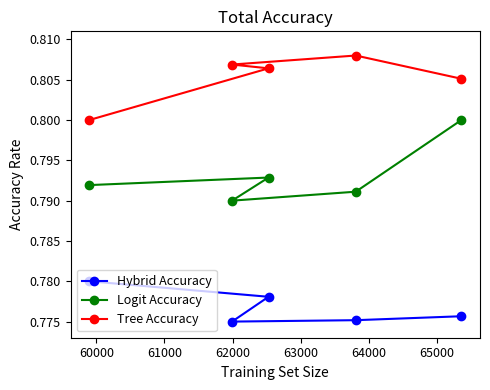

Which series has the largest total across all categories?

Tree Accuracy